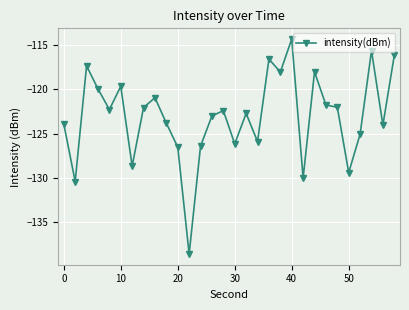

What is the sum of all values?

-3692.1